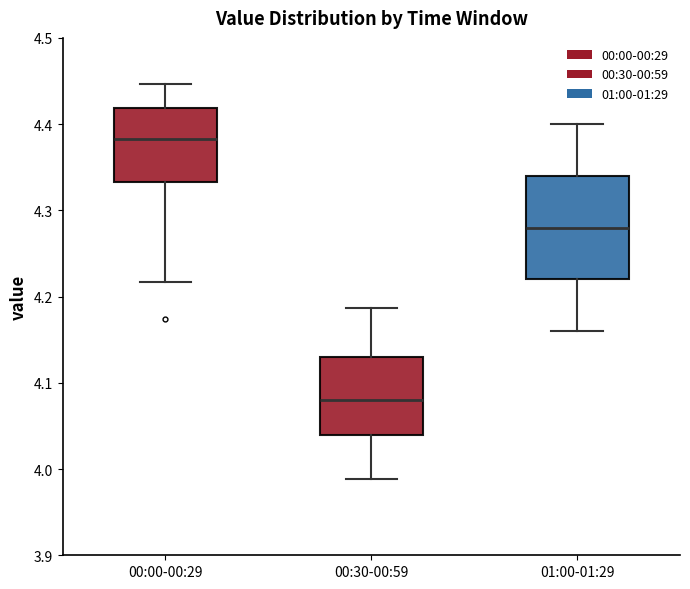

Where is the lower edge of the box for 00:30-00:59 on the y-axis? The values are not printed on the chart, so give them approximately, as read against the axis.

4.04